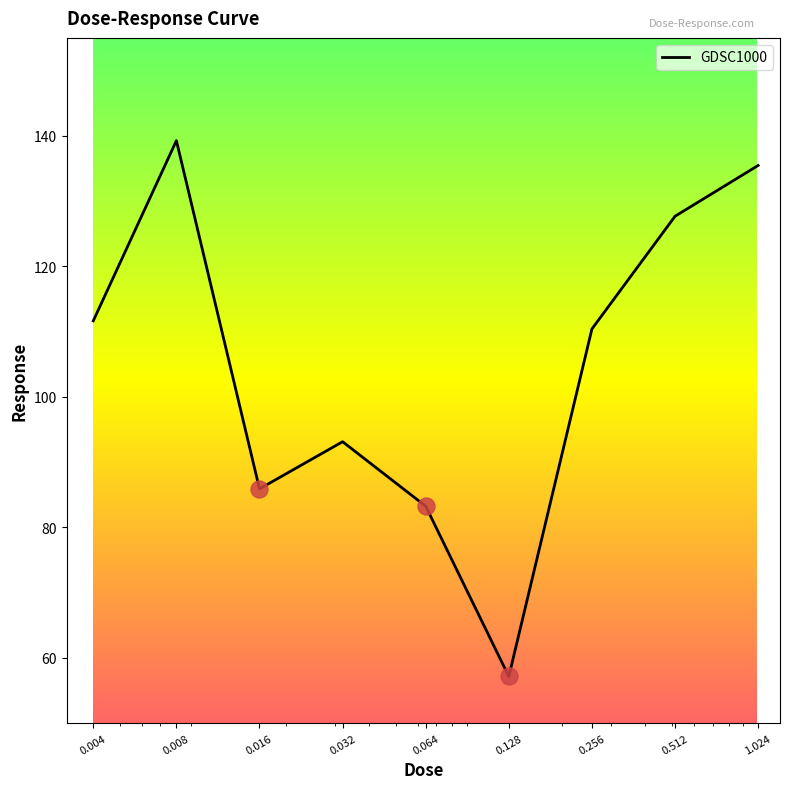

What is the greatest value displayed?

139.3